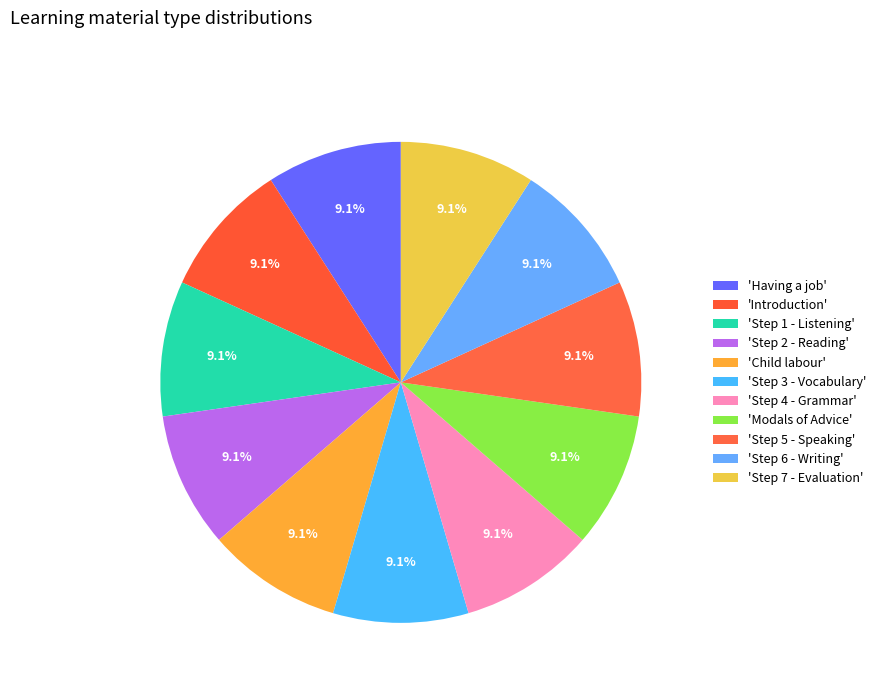

Count the number of slices in the pie.

11